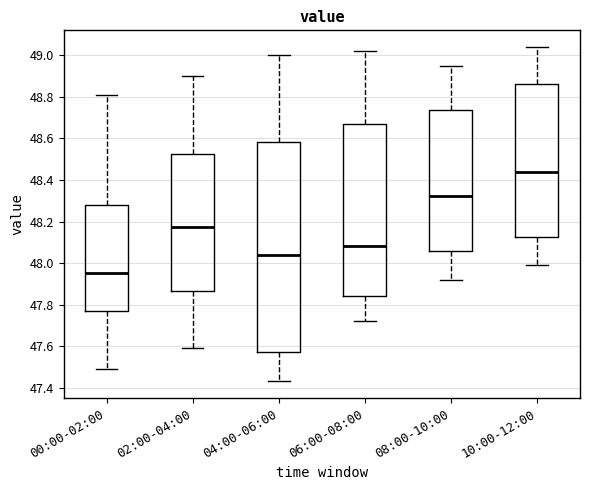

Reading left to right, read every box against the y-axis: the position of its median line, the range the box covers, and the ends of its whiskers. The values are not printed on the chart, so give them approximately, as read against the axis.

00:00-02:00: median 47.96, box 47.76 to 48.28, whiskers 47.50 to 48.82
02:00-04:00: median 48.18, box 47.86 to 48.52, whiskers 47.60 to 48.90
04:00-06:00: median 48.04, box 47.58 to 48.58, whiskers 47.44 to 49.00
06:00-08:00: median 48.08, box 47.84 to 48.66, whiskers 47.72 to 49.02
08:00-10:00: median 48.32, box 48.06 to 48.74, whiskers 47.92 to 48.96
10:00-12:00: median 48.44, box 48.12 to 48.86, whiskers 48.00 to 49.04